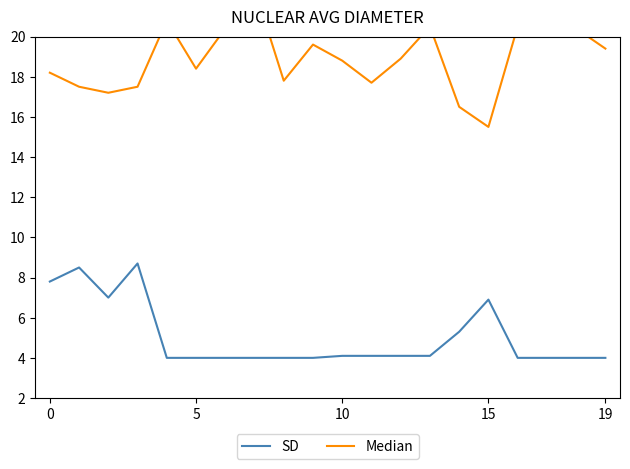

Rank the series by their average value, from lowest to highest.

SD, Median